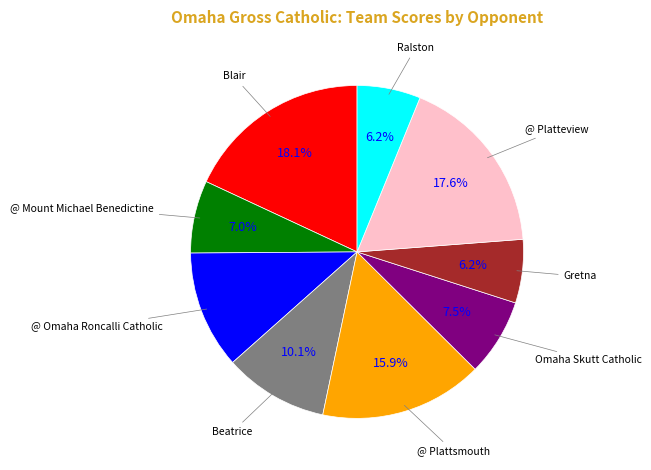

To the nearest percent, what is the difference between the largest and smallest slice percentages?

12%